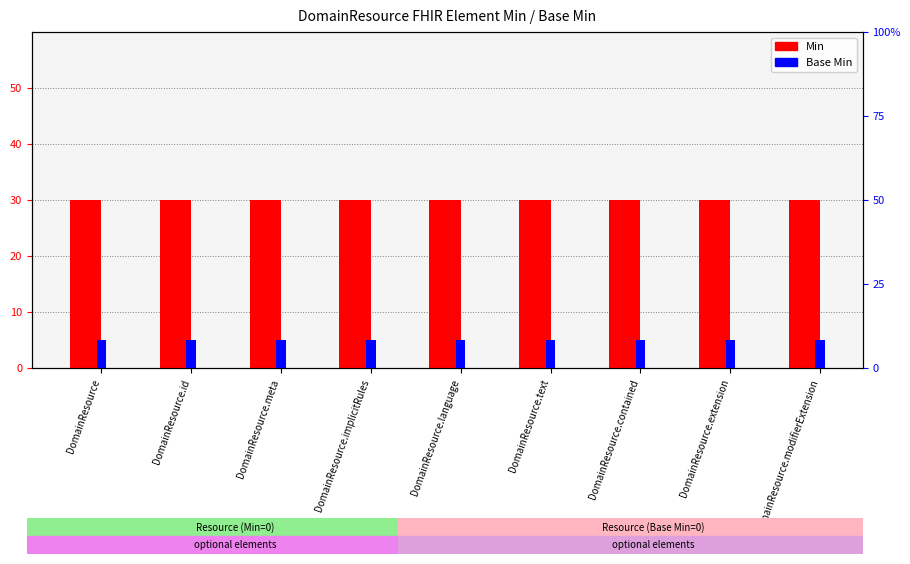

The value of Min at DomainResource.contained is 30. True or false?

True